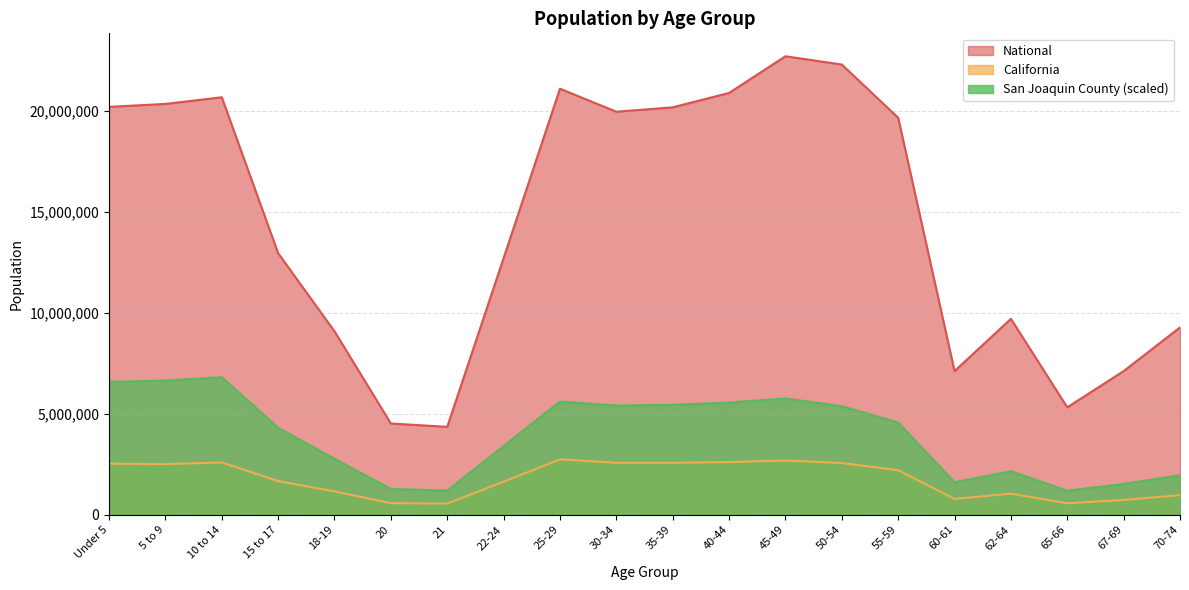

How many data points does each series have?

20